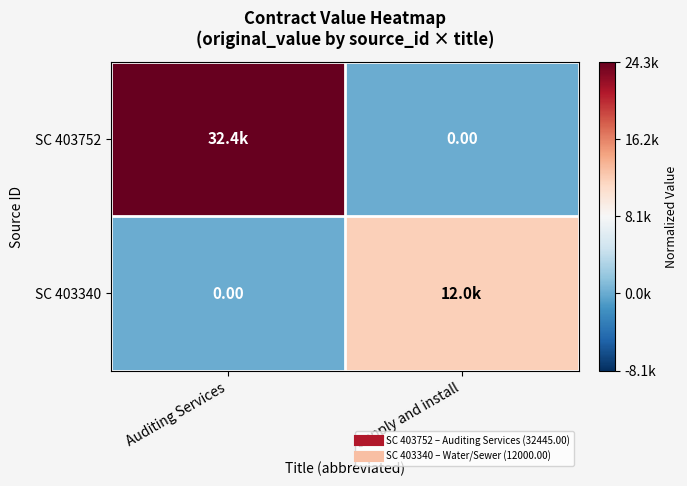

At Supply and install, list the series in order from smallest to largest.

SC 403752, SC 403340